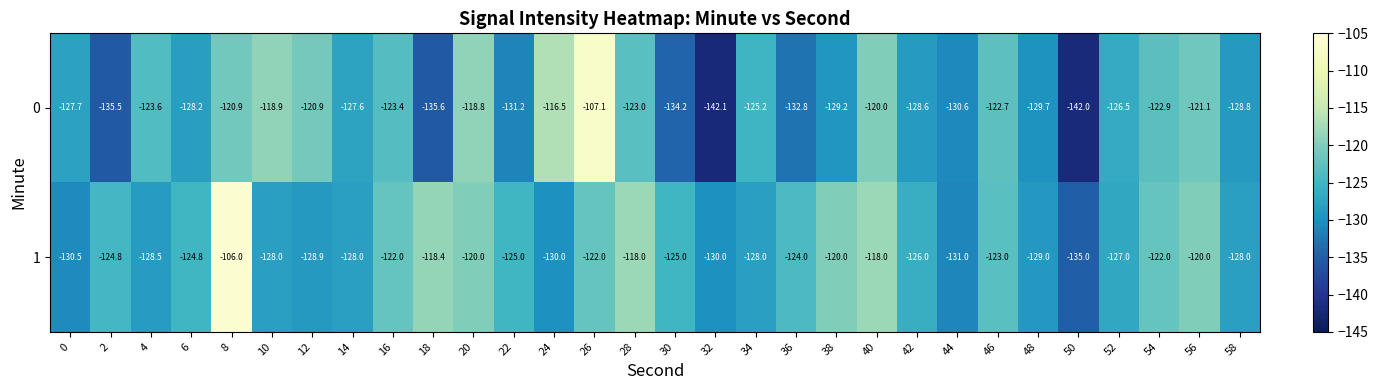

The 0 series shows -129.2 at 38. True or false?

True